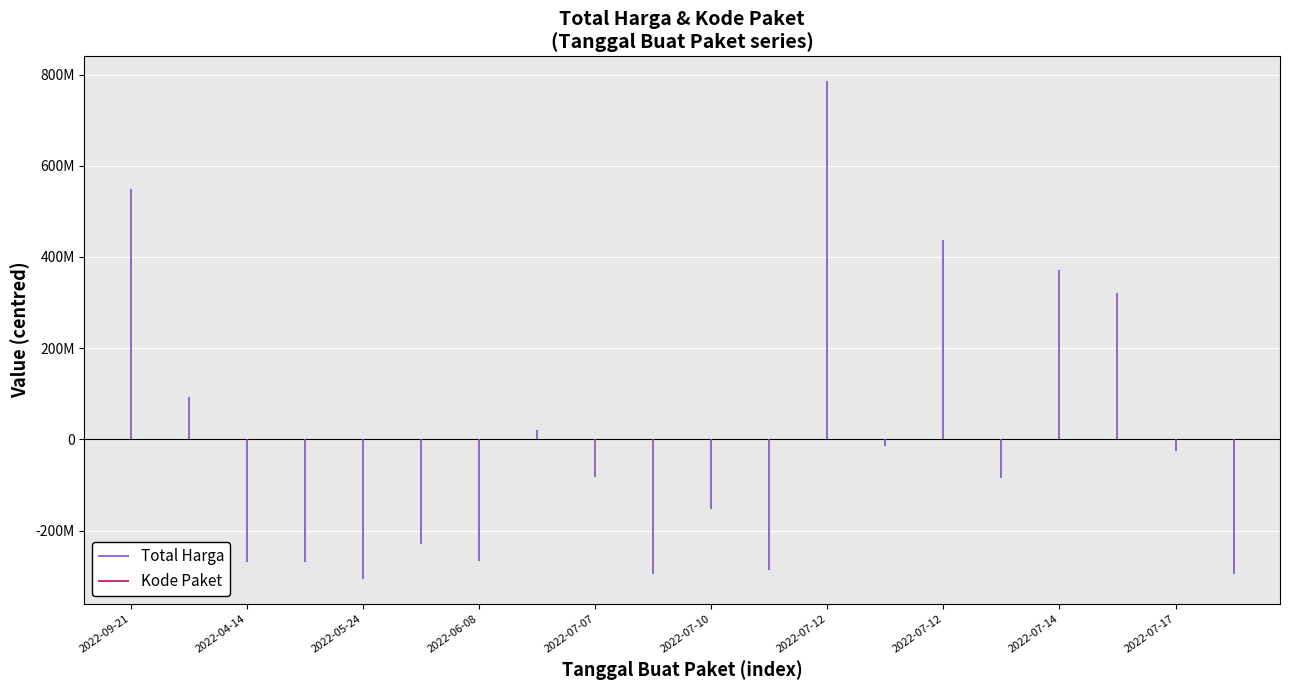

What is the label of the 2nd point from the left?

2022-04-14